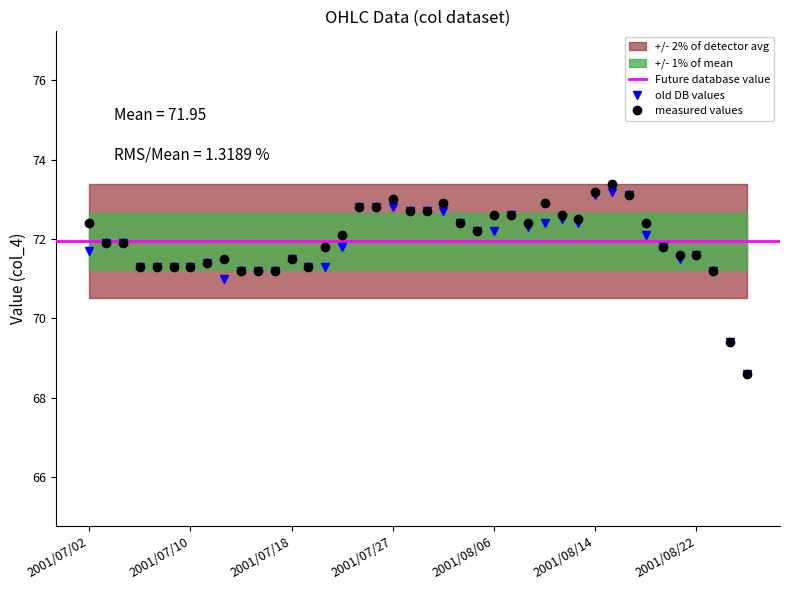

Where is the first local maximum for col_4?

2001/07/12